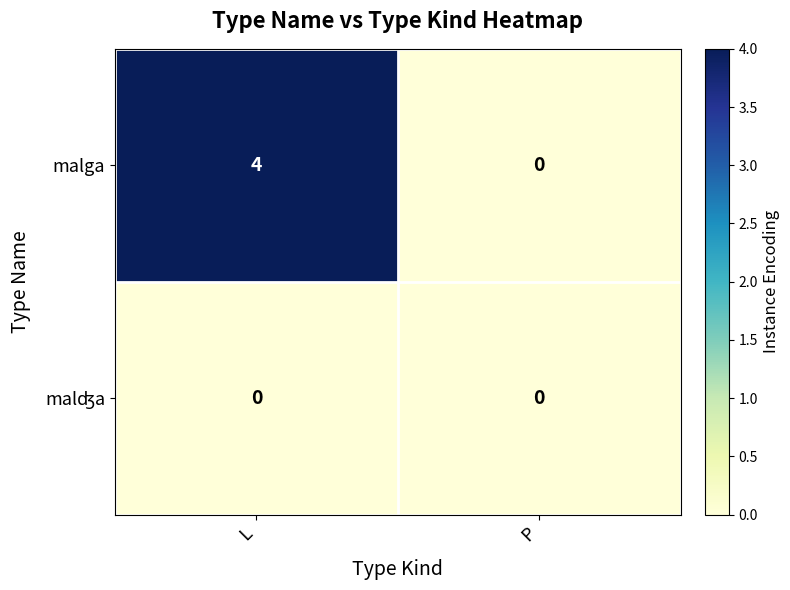

At which category is the sum across all series the highest?

L